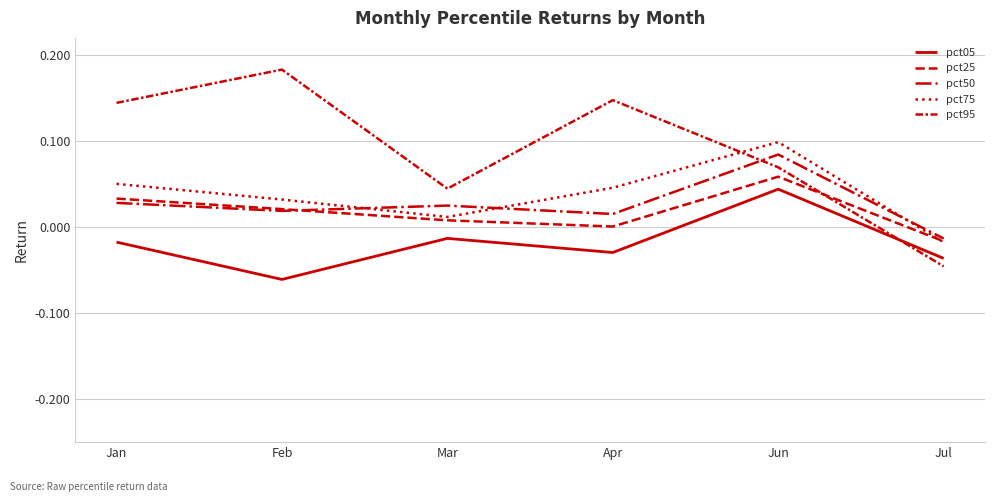

What is the total value across all series at Feb?

0.2